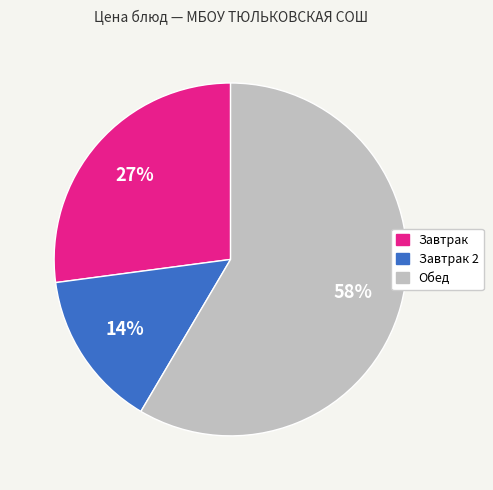

Does any single category account for the majority?

Yes